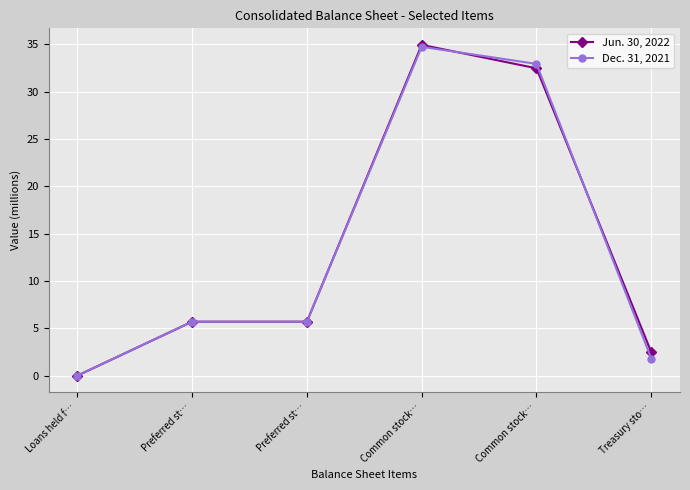

At which label is Dec. 31, 2021 closest to 17?

Preferred st…